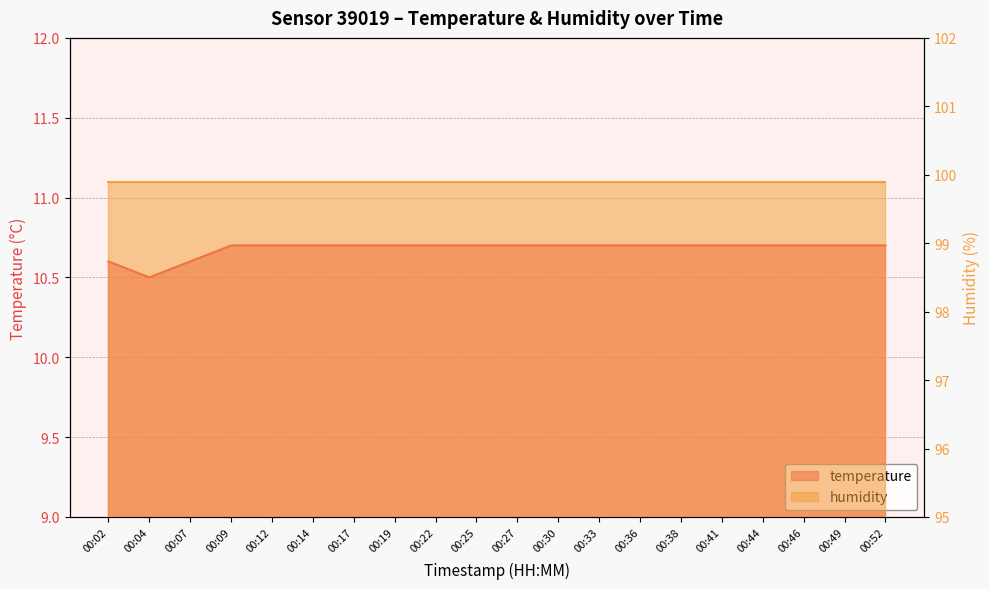

Which has a higher value, 00:30 or 00:17?

00:30